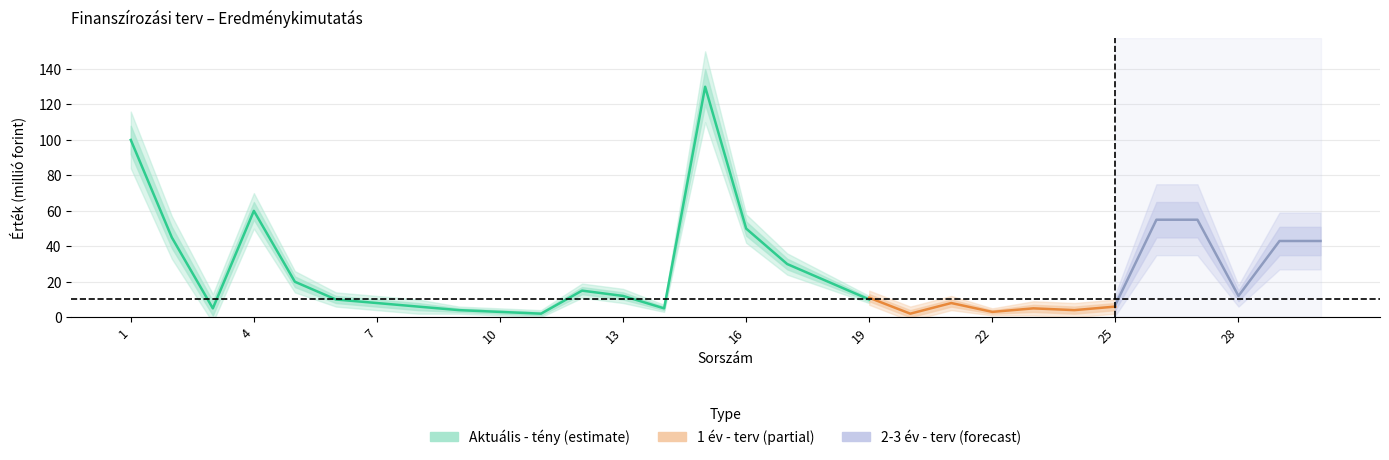

Which category has the highest value across all series?

15